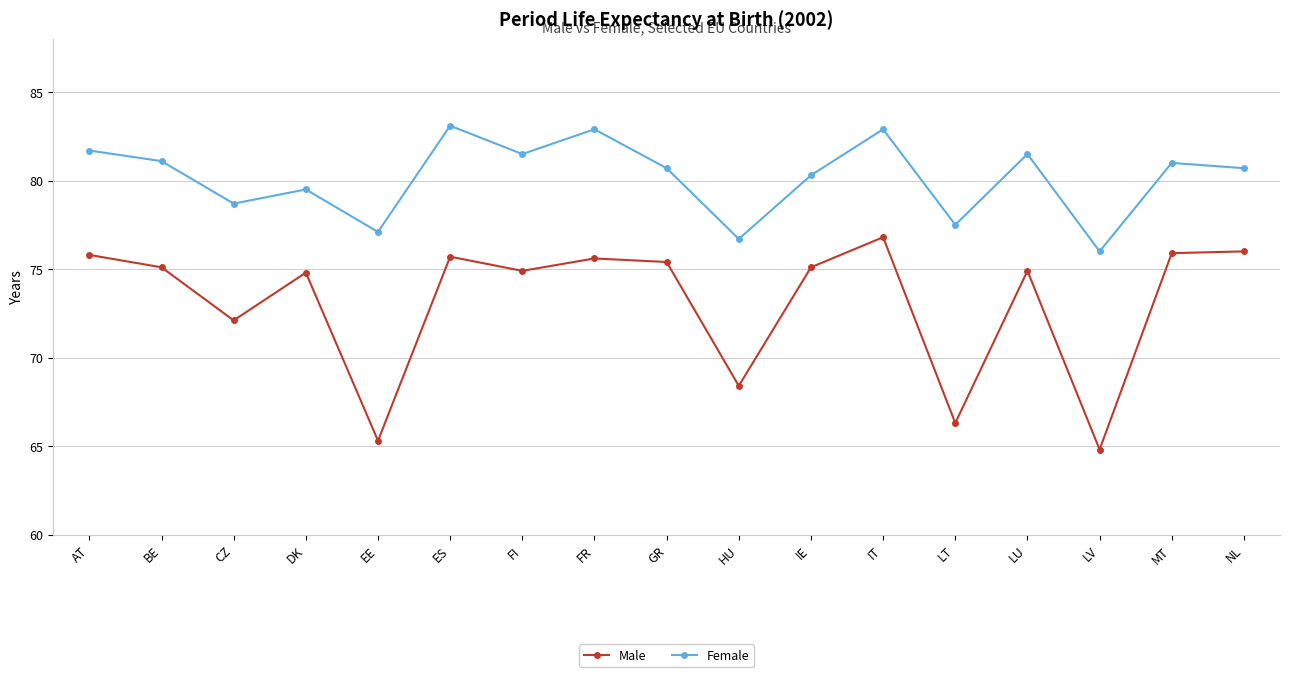

At which category does Female reach its first local peak?

DK